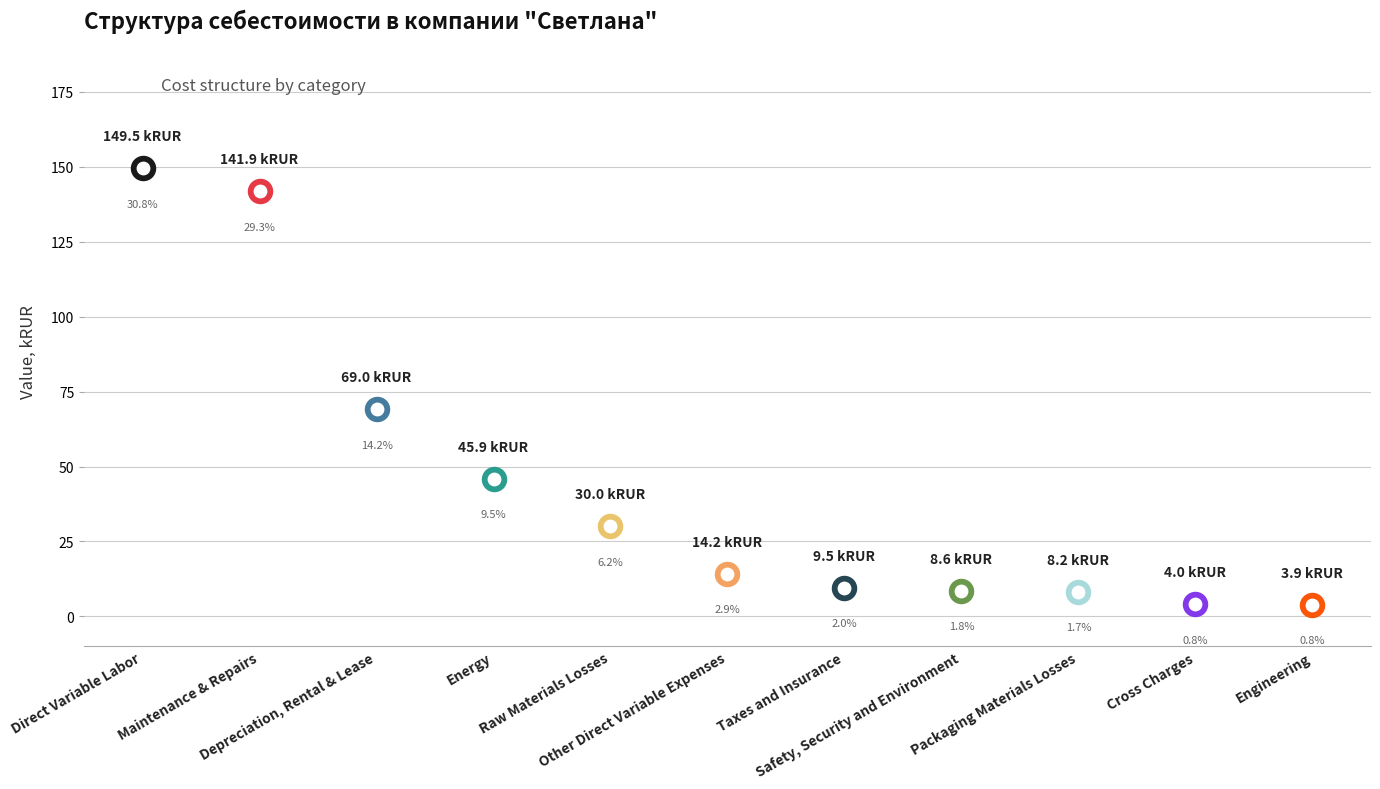

At which category is the sum across all series the highest?

Direct Variable Labor